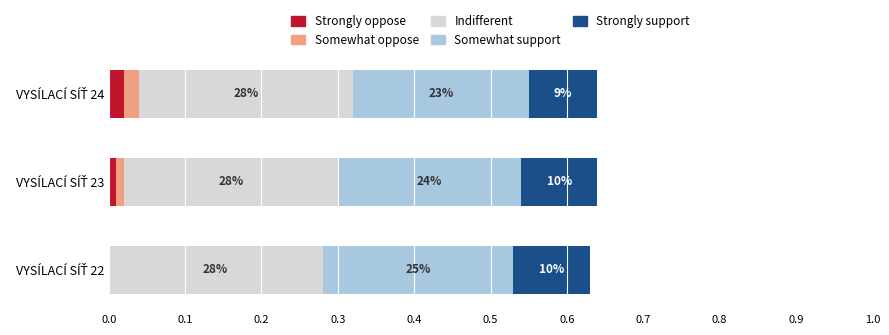

What are all the series names shown in the legend?

Strongly oppose, Somewhat oppose, Indifferent, Somewhat support, Strongly support